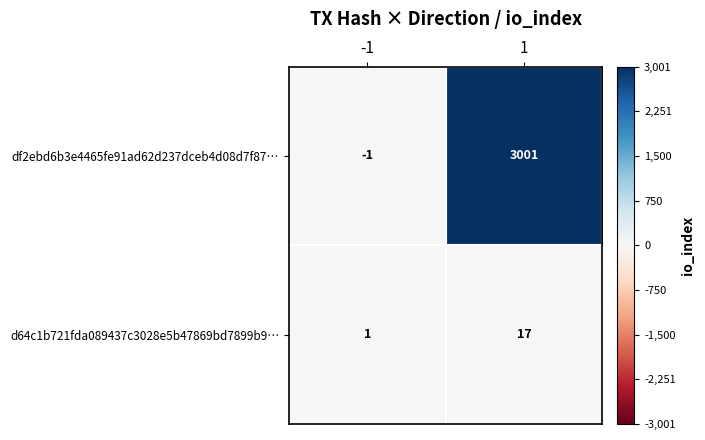

Which series has the largest total across all categories?

df2ebd6b3e4465fe91ad62d237dceb4d08d7f87…